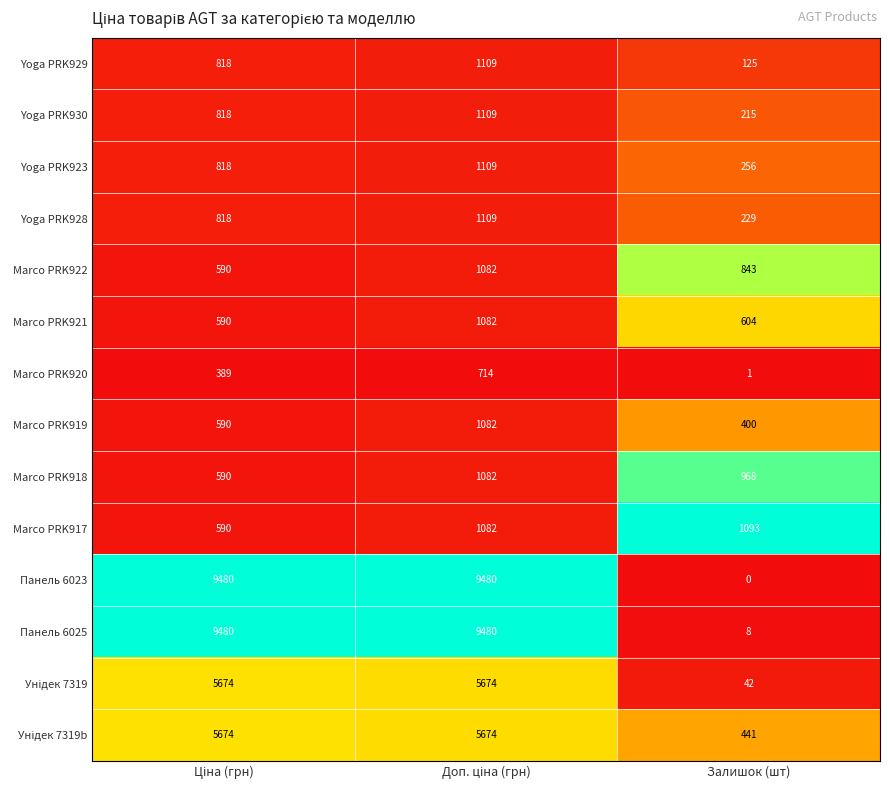

Which series has the largest range (max minus min)?

Панель 6023